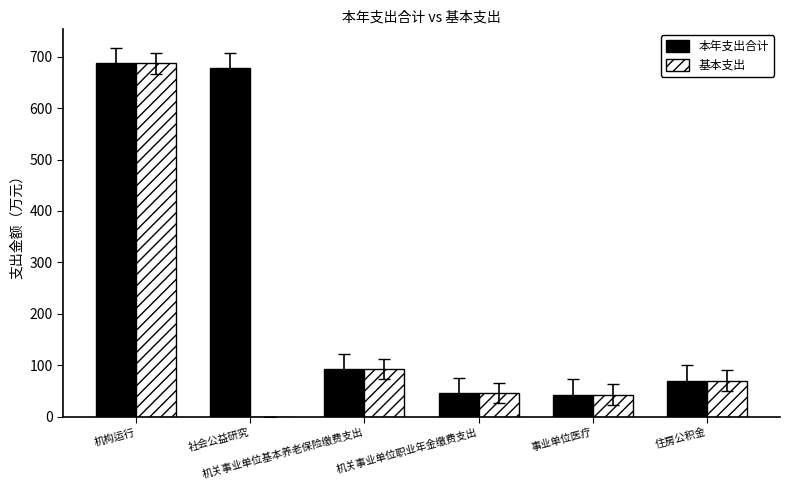

What is the difference between the 基本支出 values at 机关事业单位基本养老保险缴费支出 and 住房公积金?

22.0